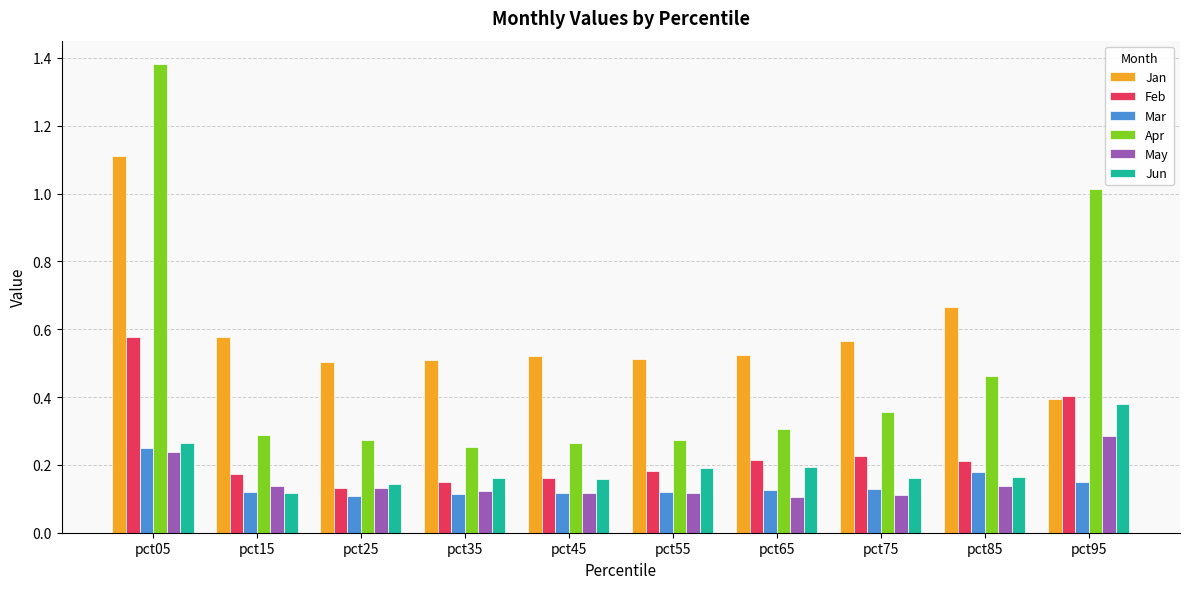

What is the sum of the Apr values at pct75 and pct85?

0.8